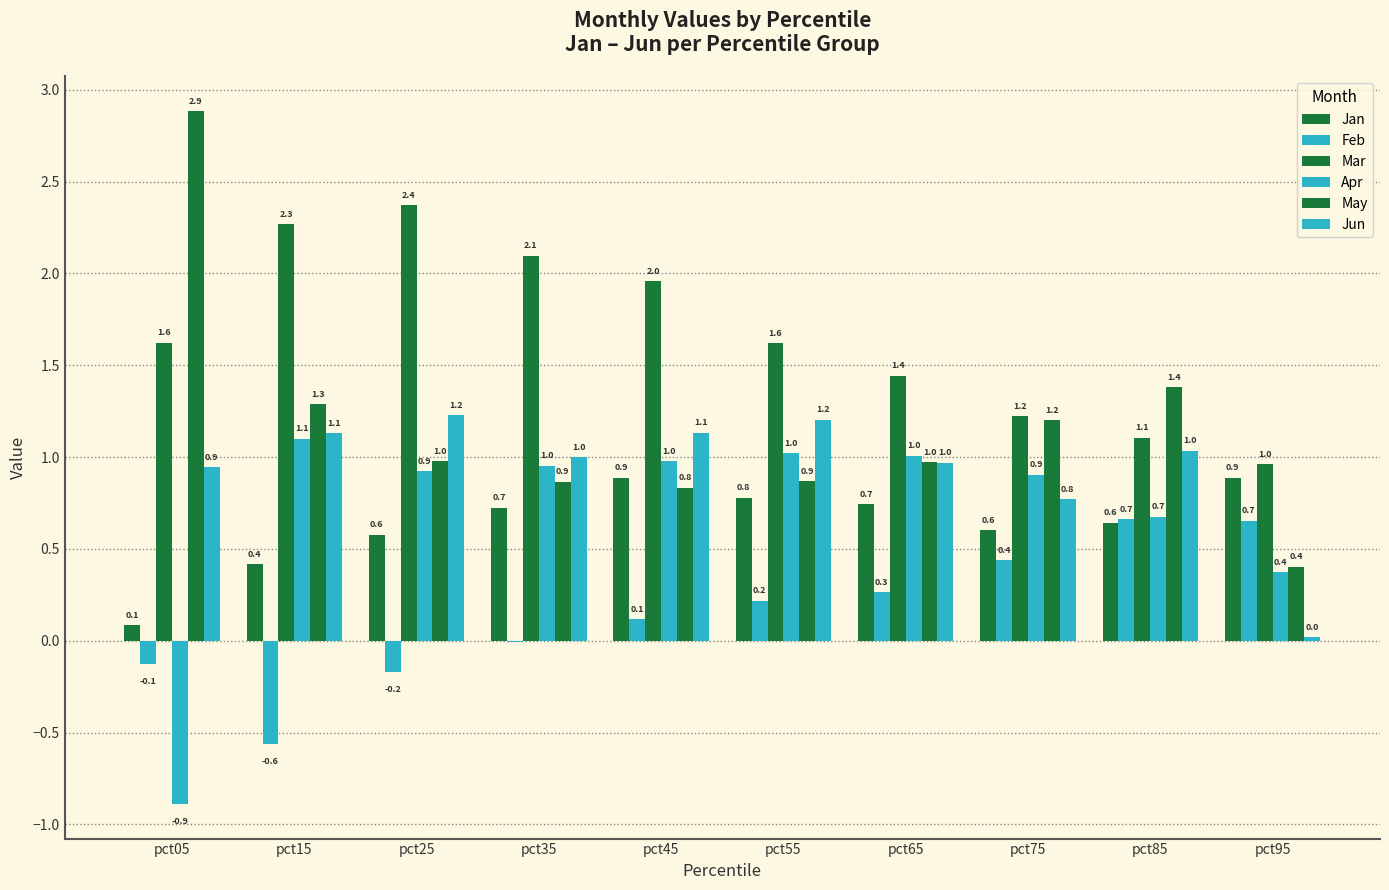

The value of Jan at pct95 is 1.5. True or false?

False